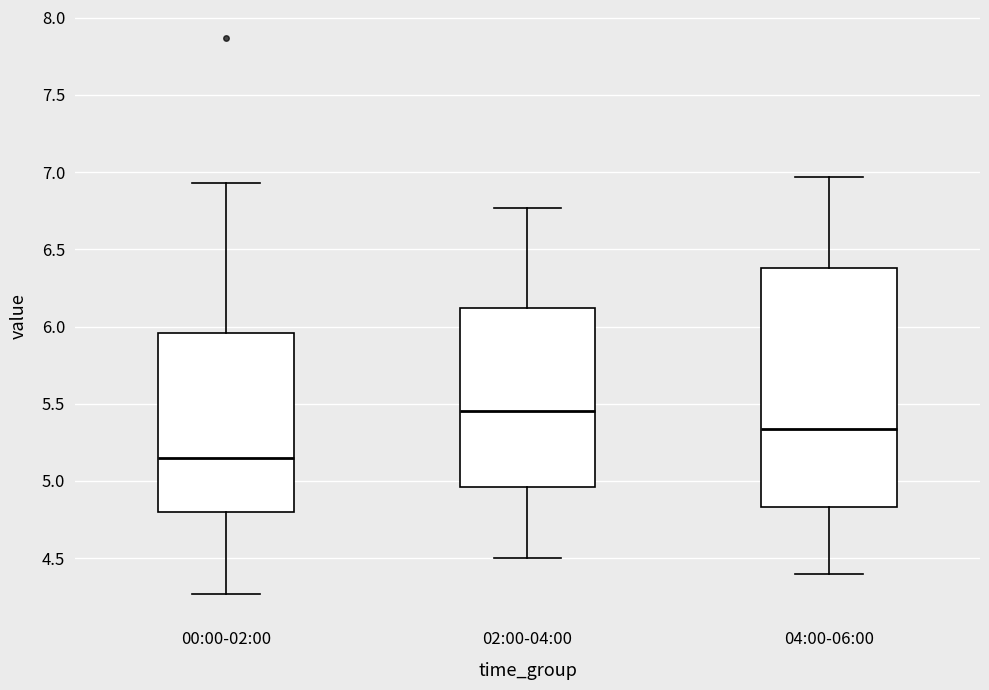

Where is the upper edge of the box for 02:00-04:00 on the y-axis? The values are not printed on the chart, so give them approximately, as read against the axis.

6.10